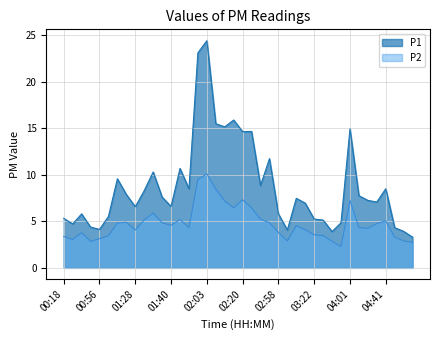

Between 02:55 and 00:18, which is larger?

02:55